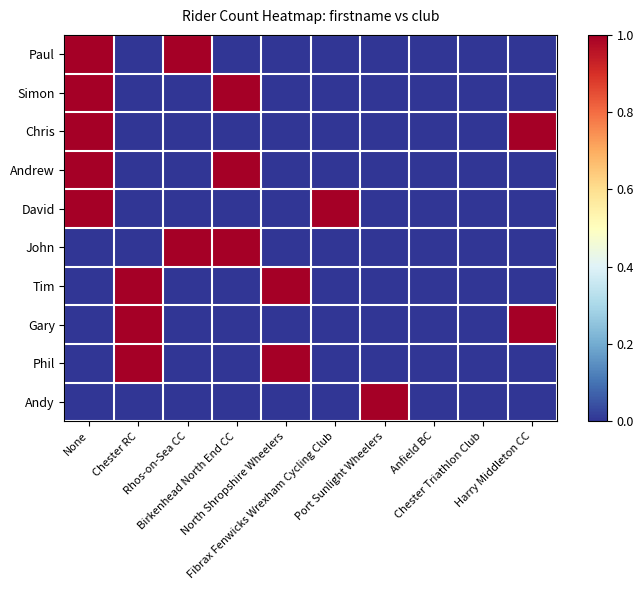

How many distinct data groups are displayed?

10